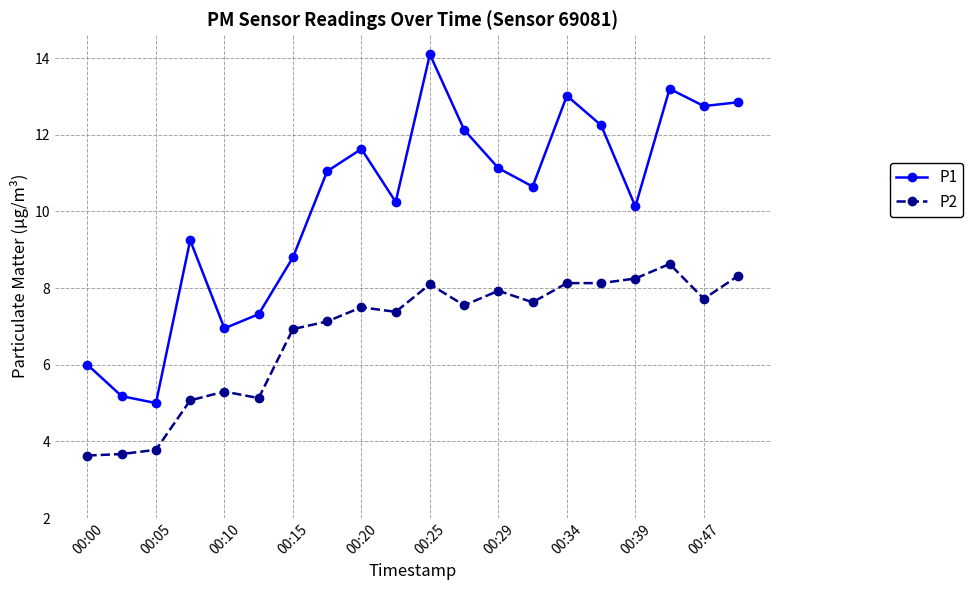

At how many categories does at least one series exceed 10?

13